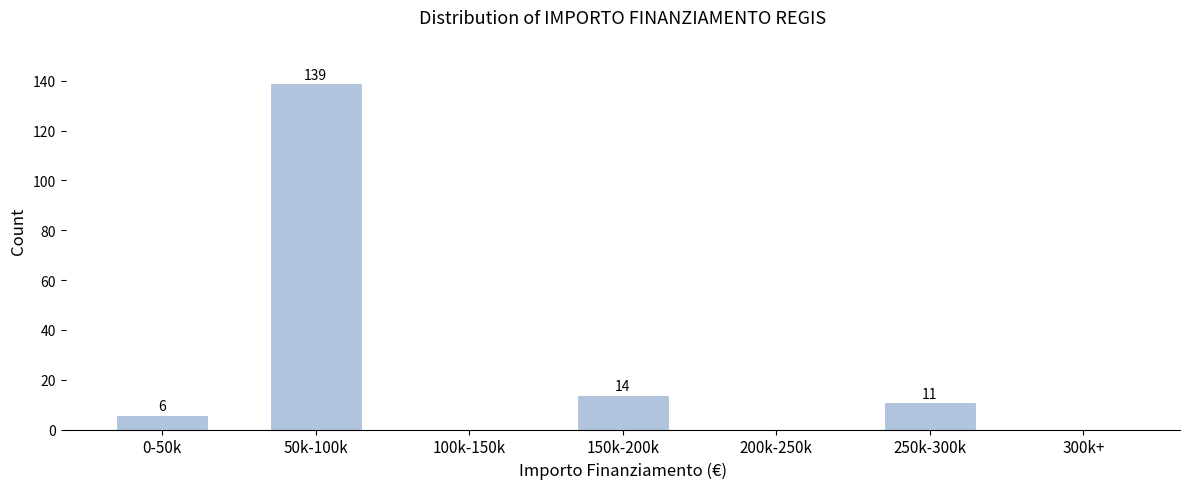

Reading right to left, extract all data points from this chart.

300k+=0	250k-300k=11	200k-250k=0	150k-200k=14	100k-150k=0	50k-100k=139	0-50k=6